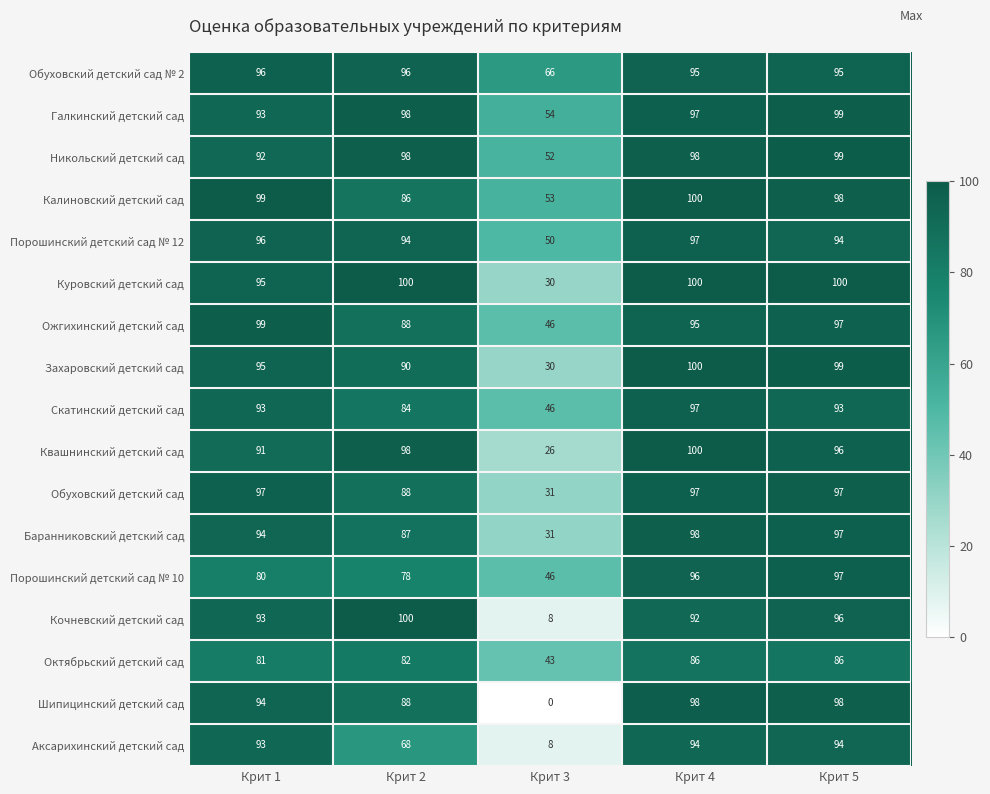

Where does the Обуховский детский сад № 2 series first go above 95?

Крит 1